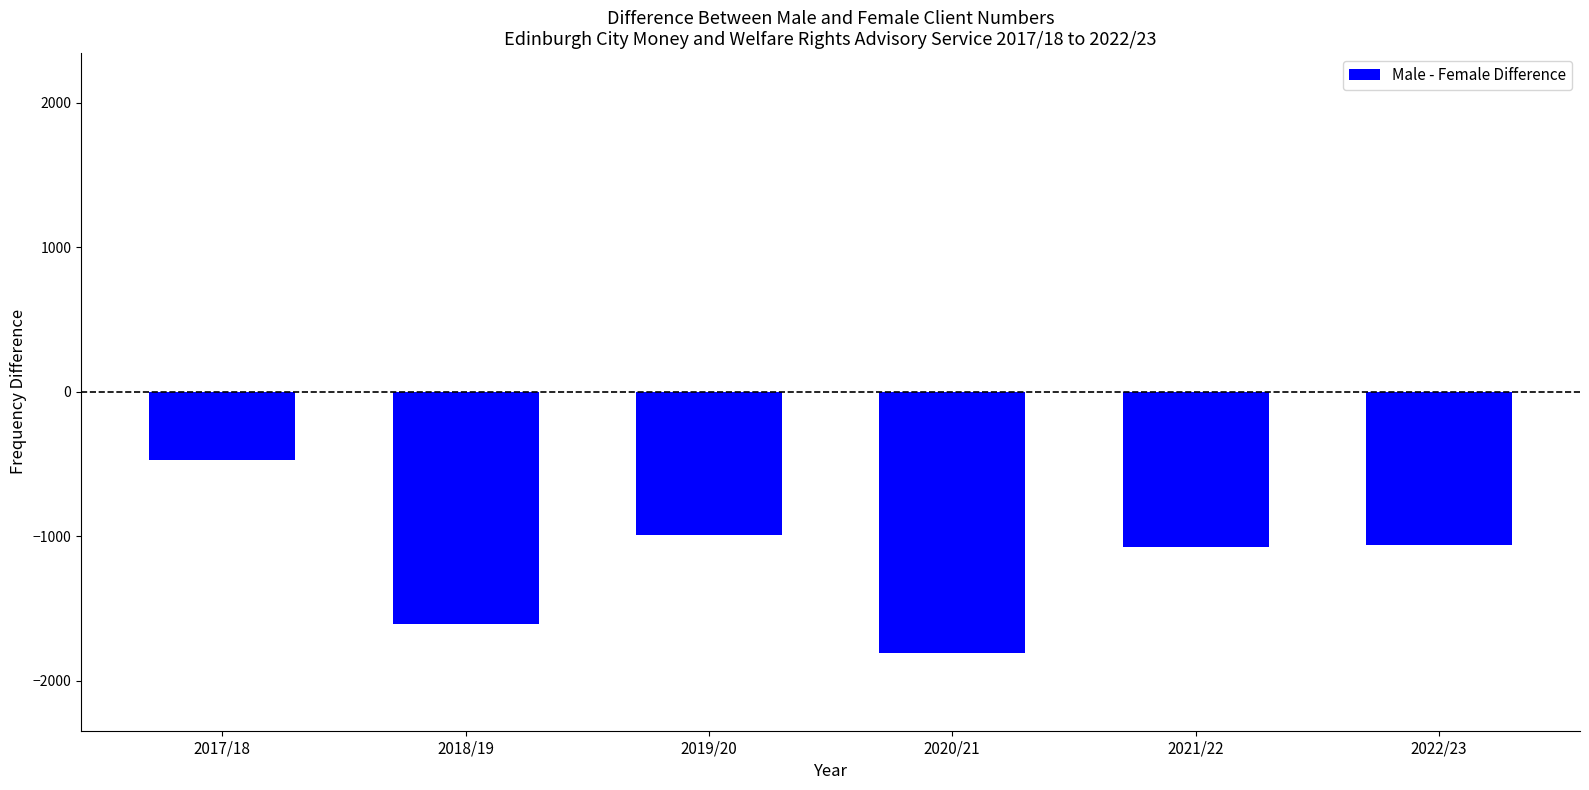

What is the change in value from 2018/19 to 2021/22?

+533.0